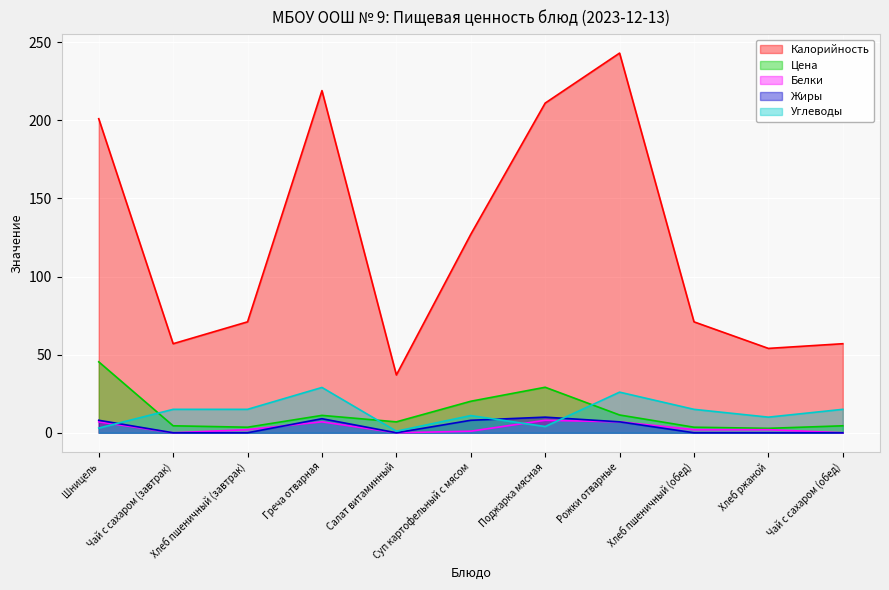

Reading left to right, extract all data points from this chart.

Калорийность: Шницель=201.0	Чай с сахаром (завтрак)=57.0	Хлеб пшеничный (завтрак)=71.0	Греча отварная=219.0	Салат витаминный=37.0	Суп картофельный с мясом=127.0	Поджарка мясная=211.0	Рожки отварные=243.0	Хлеб пшеничный (обед)=71.0	Хлеб ржаной=54.0	Чай с сахаром (обед)=57.0
Цена: Шницель=45.4	Чай с сахаром (завтрак)=4.5	Хлеб пшеничный (завтрак)=3.6	Греча отварная=11.1	Салат витаминный=7.0	Суп картофельный с мясом=20.2	Поджарка мясная=29.1	Рожки отварные=11.4	Хлеб пшеничный (обед)=3.6	Хлеб ржаной=2.8	Чай с сахаром (обед)=4.5
Белки: Шницель=7.0	Чай с сахаром (завтрак)=0.0	Хлеб пшеничный (завтрак)=2.0	Греча отварная=7.0	Салат витаминный=0.0	Суп картофельный с мясом=1.0	Поджарка мясная=8.0	Рожки отварные=7.0	Хлеб пшеничный (обед)=2.0	Хлеб ржаной=2.0	Чай с сахаром (обед)=0.0
Жиры: Шницель=8.0	Чай с сахаром (завтрак)=0.0	Хлеб пшеничный (завтрак)=0.0	Греча отварная=9.0	Салат витаминный=0.0	Суп картофельный с мясом=8.0	Поджарка мясная=10.0	Рожки отварные=7.0	Хлеб пшеничный (обед)=0.0	Хлеб ржаной=0.0	Чай с сахаром (обед)=0.0
Углеводы: Шницель=3.0	Чай с сахаром (завтрак)=15.0	Хлеб пшеничный (завтрак)=15.0	Греча отварная=29.0	Салат витаминный=1.0	Суп картофельный с мясом=11.0	Поджарка мясная=4.0	Рожки отварные=26.0	Хлеб пшеничный (обед)=15.0	Хлеб ржаной=10.0	Чай с сахаром (обед)=15.0